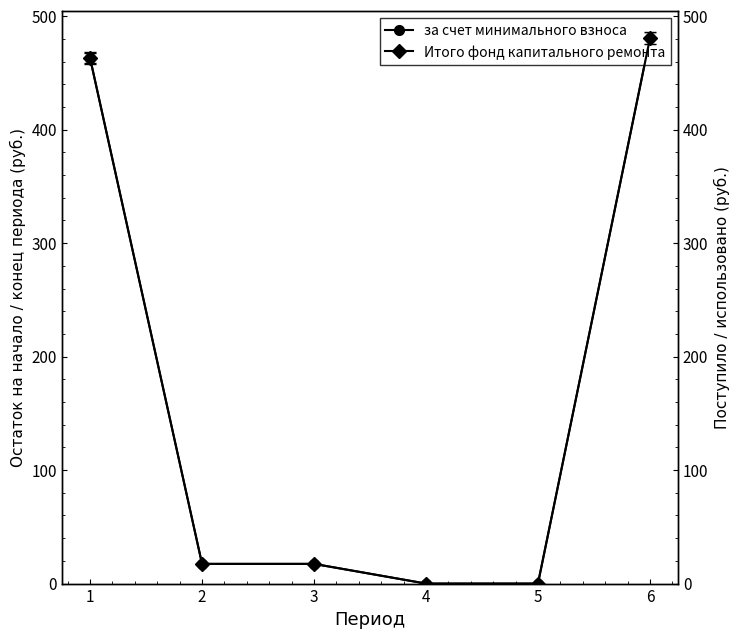

True or false: за счет минимального взноса and Итого фонд капитального ремонта intersect in this chart.

False